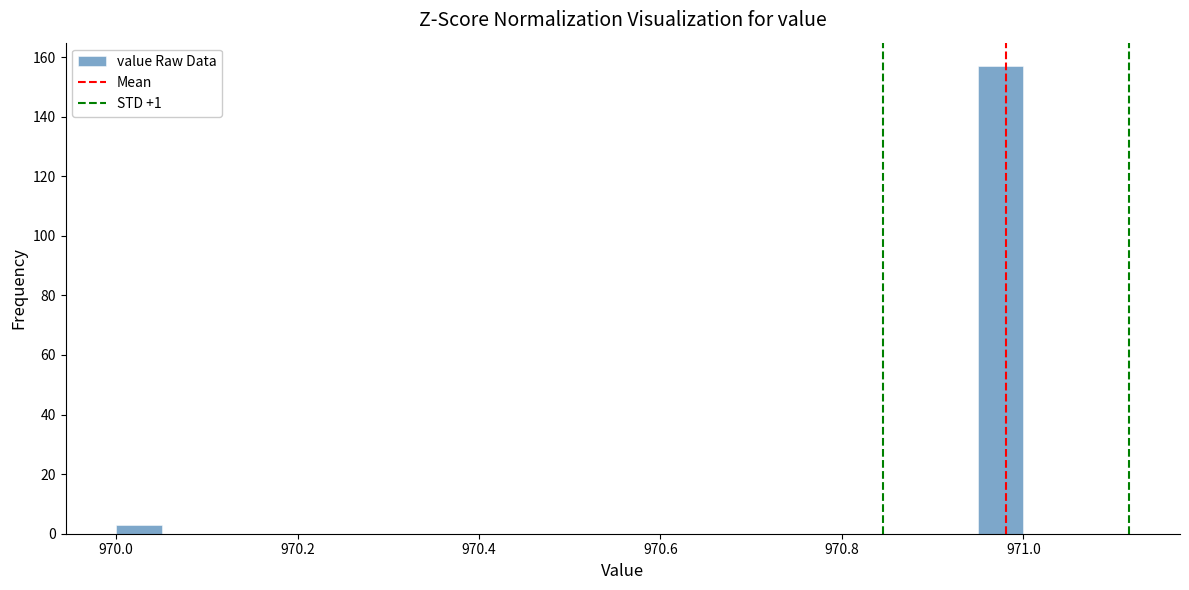

Around what value on the x-axis is the tallest bar? Give the approximate position of its centre, as read against the axis.

970.98